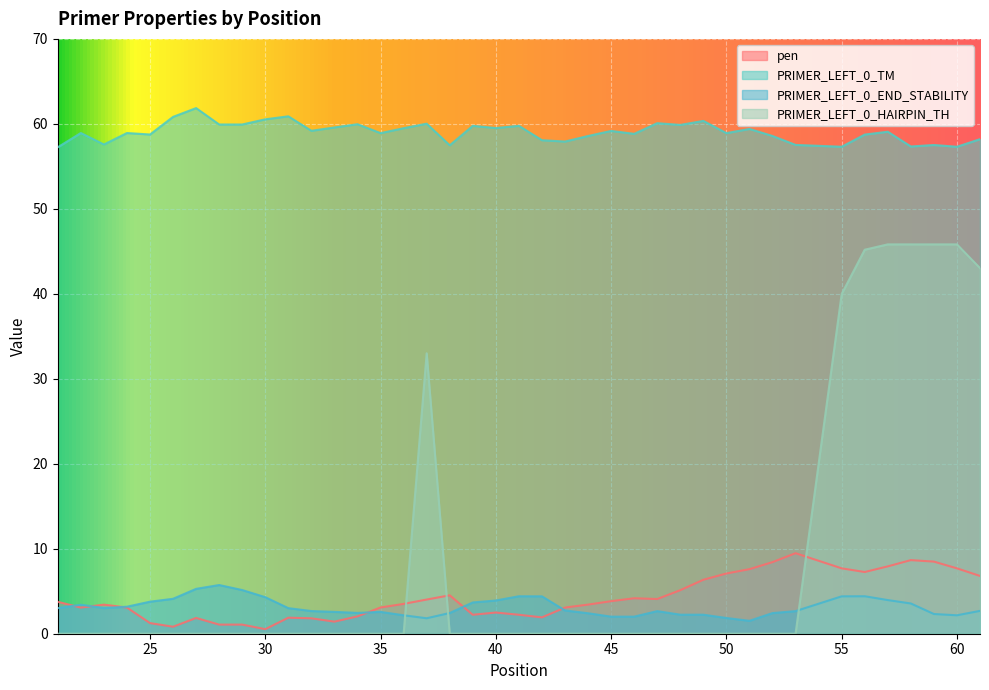

How many interior local peaks does the PRIMER_LEFT_0_END_STABILITY series have?

6